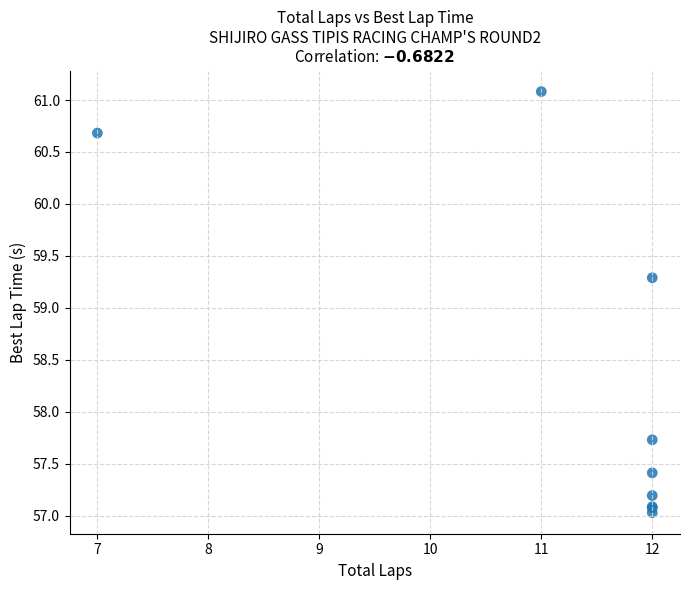

What Y value in the scatter plot is closest to 59?

59.3